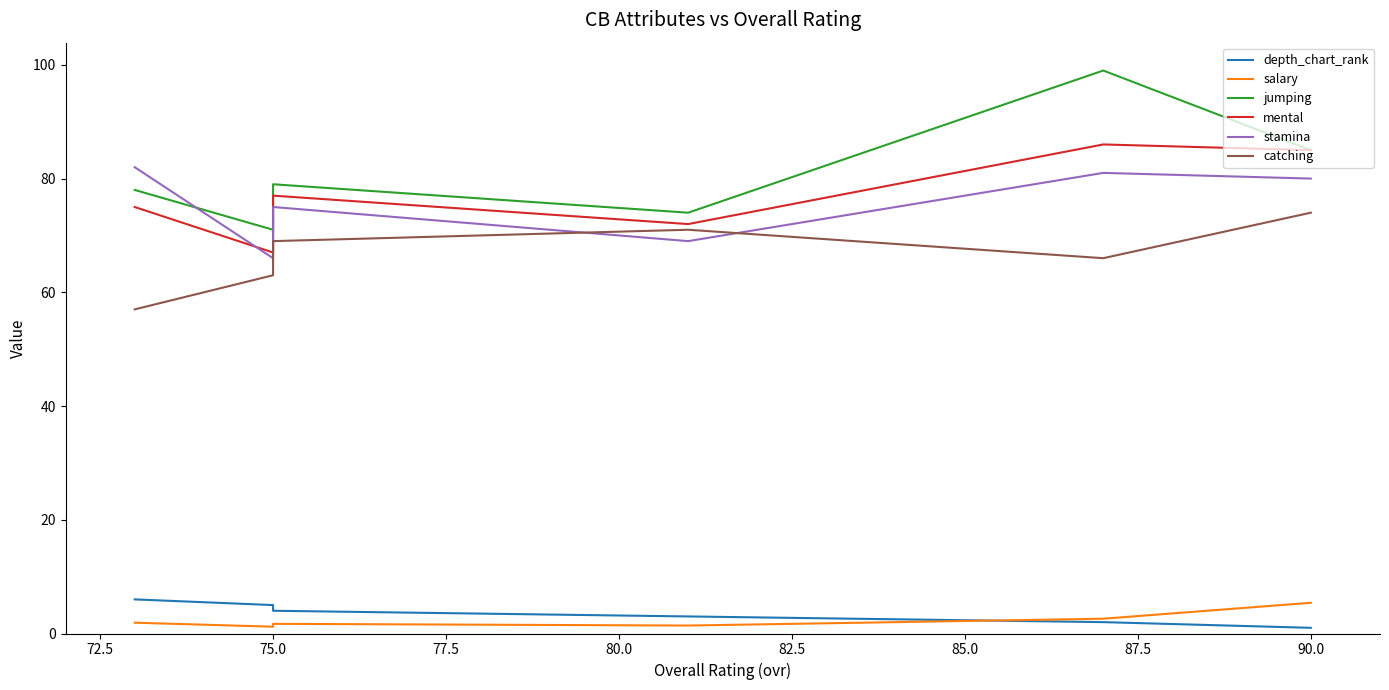

In mental, how many points are higher than both neighbors (excluding endpoints)?

2